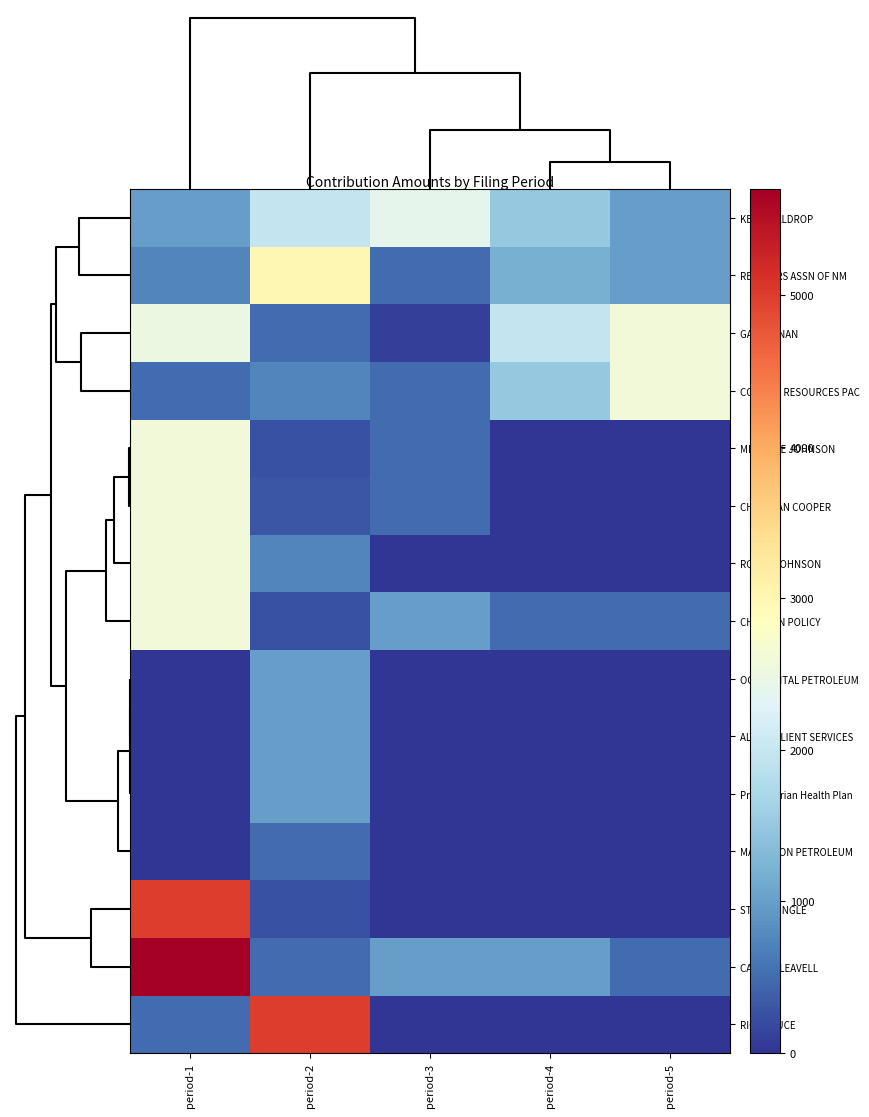

List the series in order of their peak value, lowest first.

MARATHON PETROLEUM, Presbyterian Health Plan, ALTRIA CLIENT SERVICES, OCCIDENTAL PETROLEUM, KENT WALDROP, CHEVRON POLICY, ROGER JOHNSON, CHRISTIAN COOPER, MICHELLE JOHNSON, CONCHO RESOURCES PAC, GAY KERNAN, REALTORS ASSN OF NM, RICK BRUCE, STUART INGLE, CARROL LEAVELL